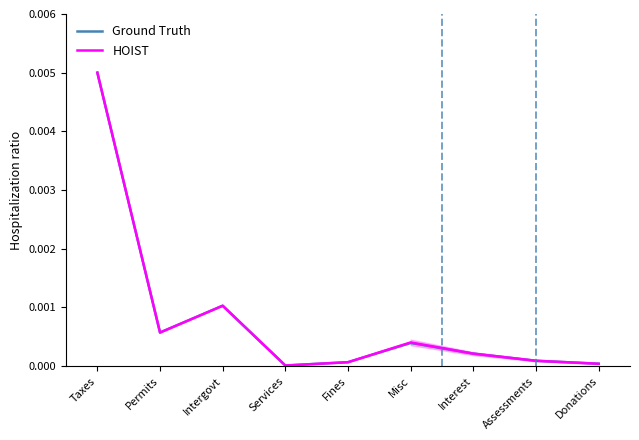

Is it true that Ground Truth equals 0.0 at Taxes?

False